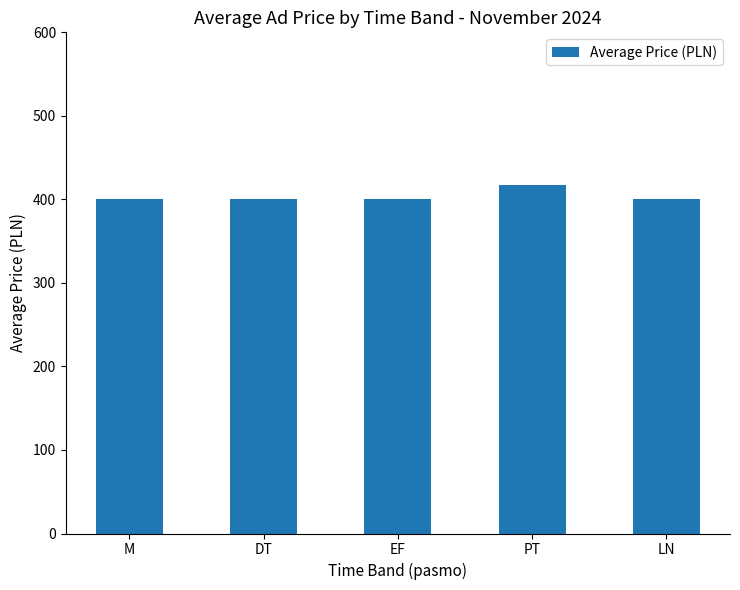

What is the ratio of the value at EF to the value at M?

1.0